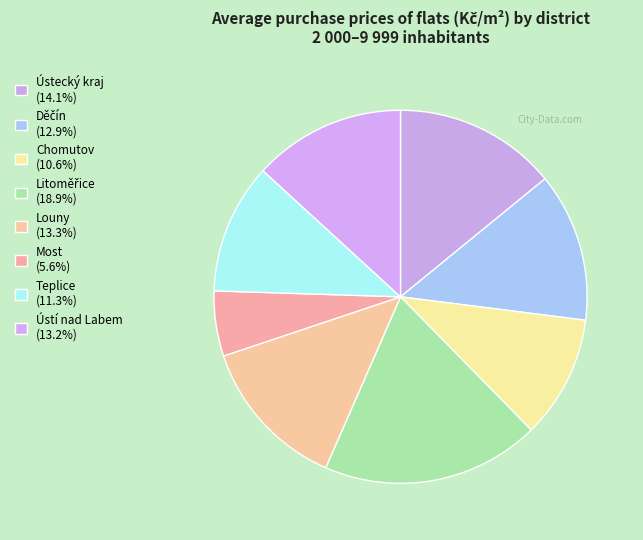

Which category has the biggest portion of the pie?

Litoměřice